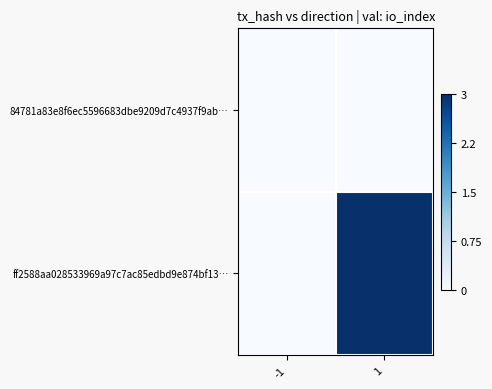

How many distinct data groups are displayed?

2